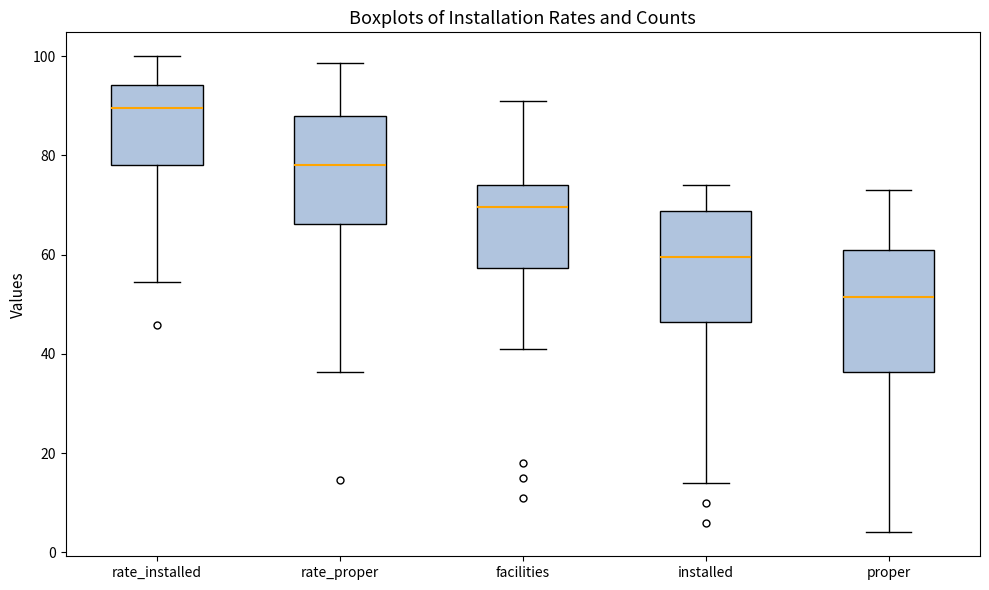

Reading left to right, transcribe this box plot: for each box, give where its median line is, the range the box spans, and where its two whiskers end, as read against the y-axis. The values are not printed on the chart, so give them approximately, as read against the axis.

rate_installed: median 90, box 78 to 94, whiskers 54 to 100
rate_proper: median 78, box 66 to 88, whiskers 36 to 98
facilities: median 70, box 58 to 74, whiskers 42 to 92
installed: median 60, box 46 to 68, whiskers 14 to 74
proper: median 52, box 36 to 62, whiskers 4 to 74